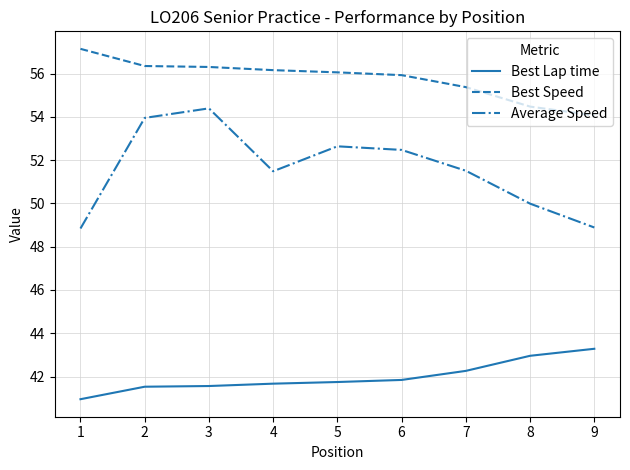

Rank the series by their average value, from highest to lowest.

Best Speed, Average Speed, Best Lap time